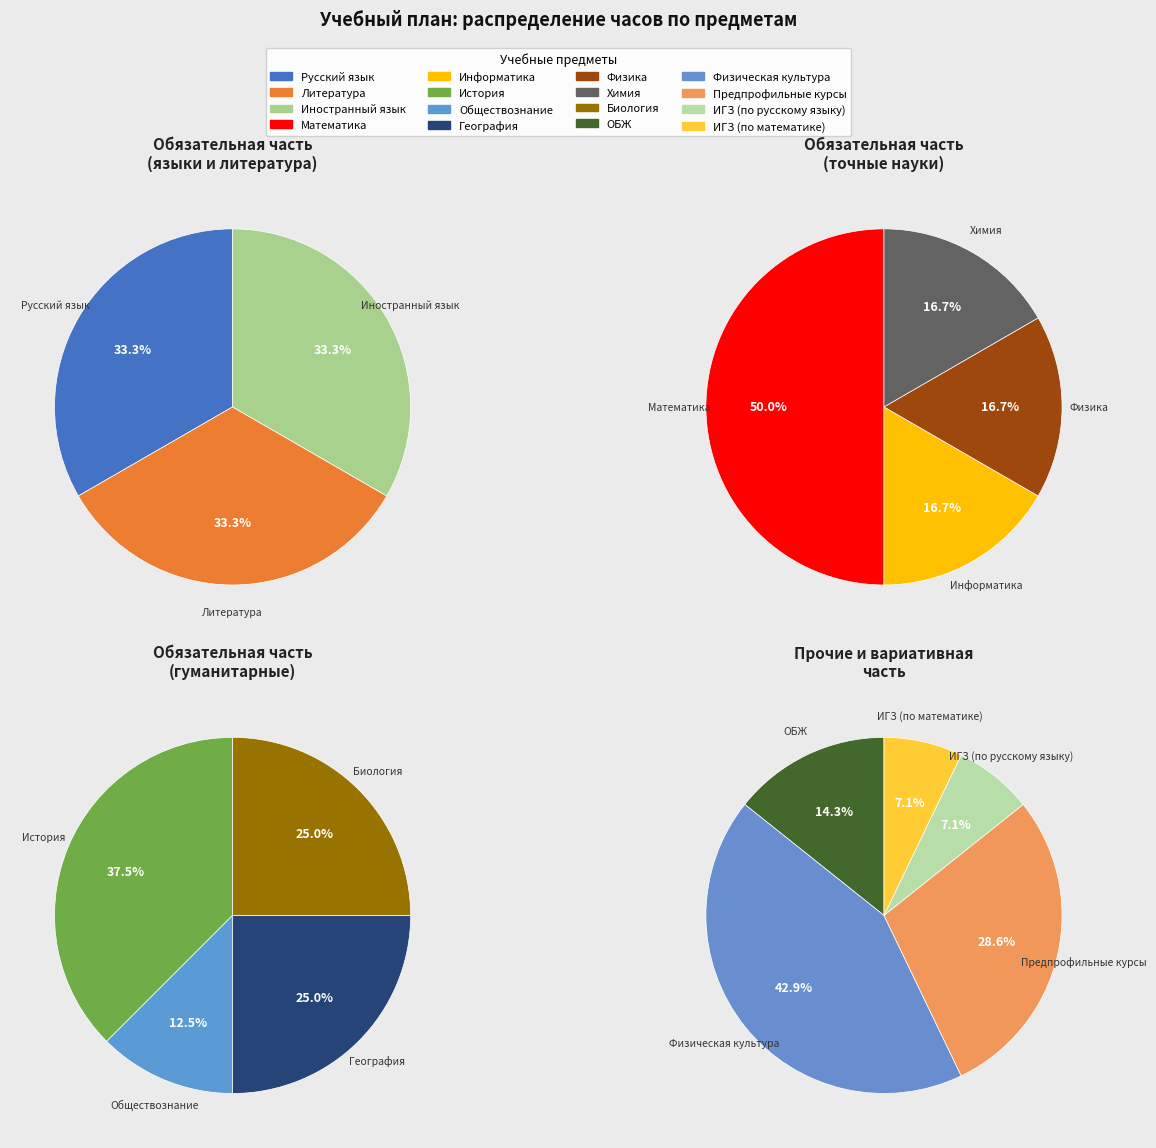

How many slices are in this pie chart?

16